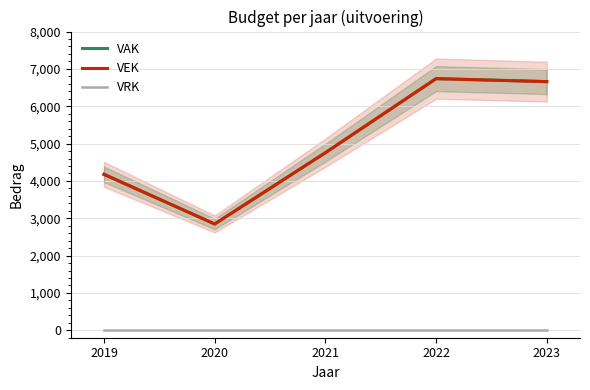

At which label is VRK closest to 0?

2019